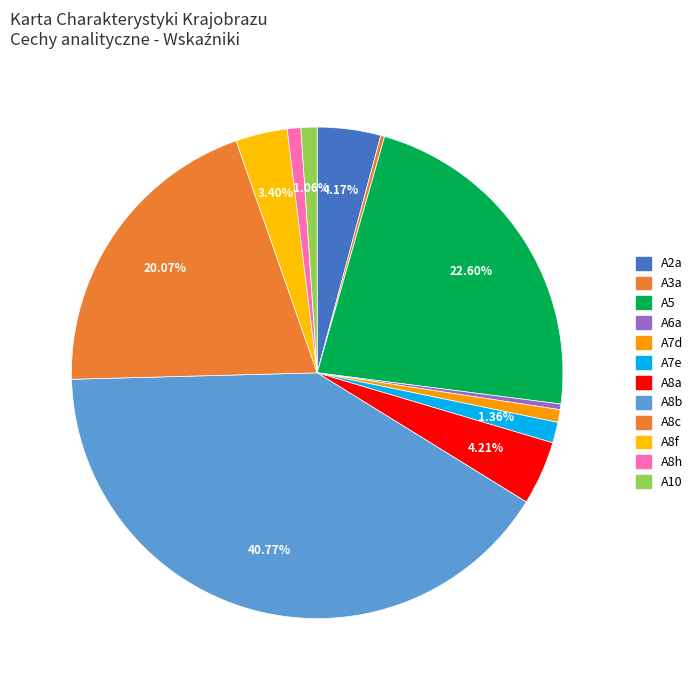

Is there a majority slice in this chart?

No